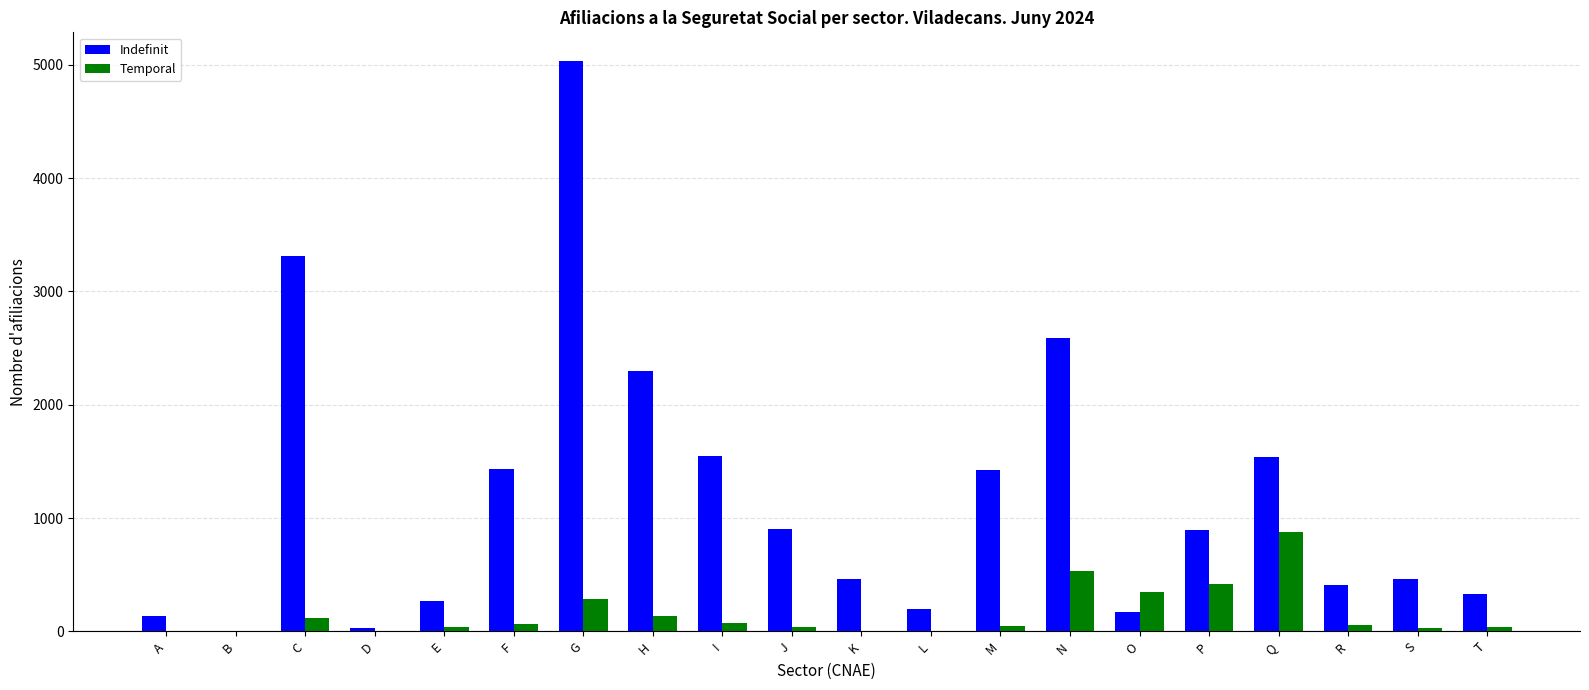

Between G and K, which series saw the biggest shift?

Indefinit